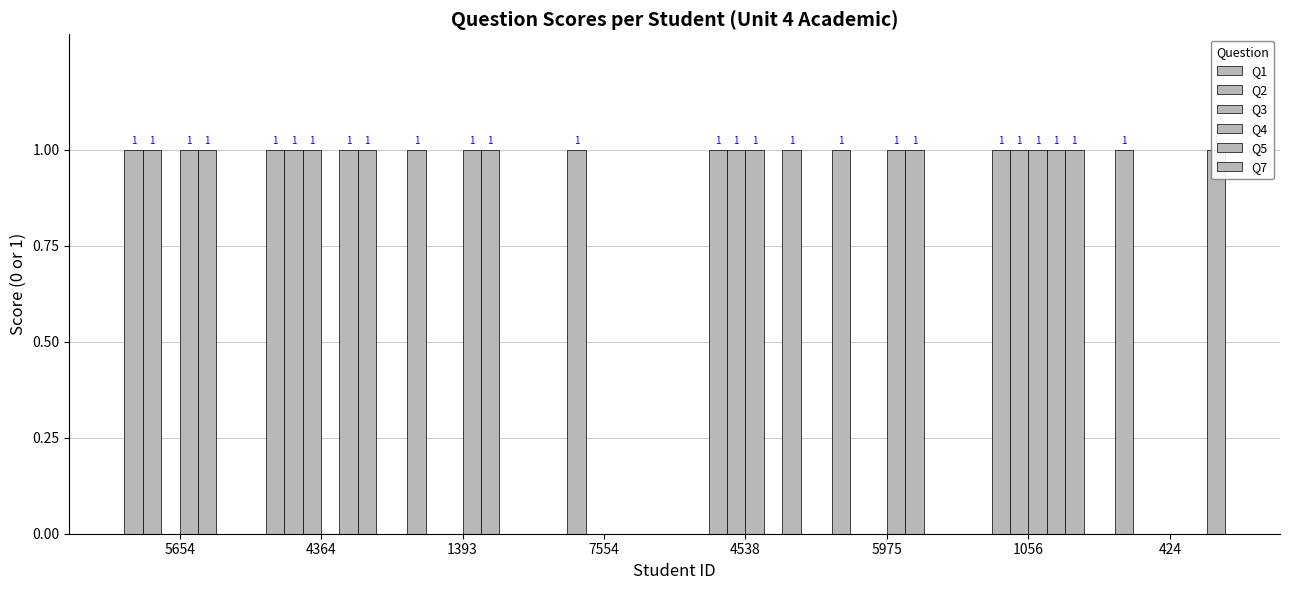

At which label does Q1 reach its peak?

5654